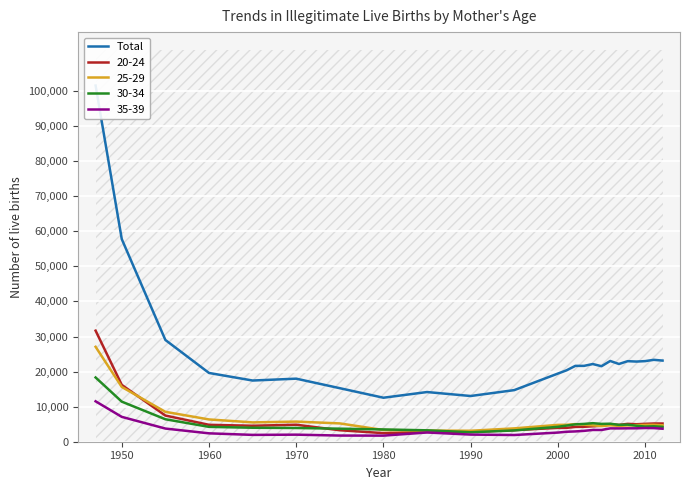

What is the value of the 11th point from the left?

14718